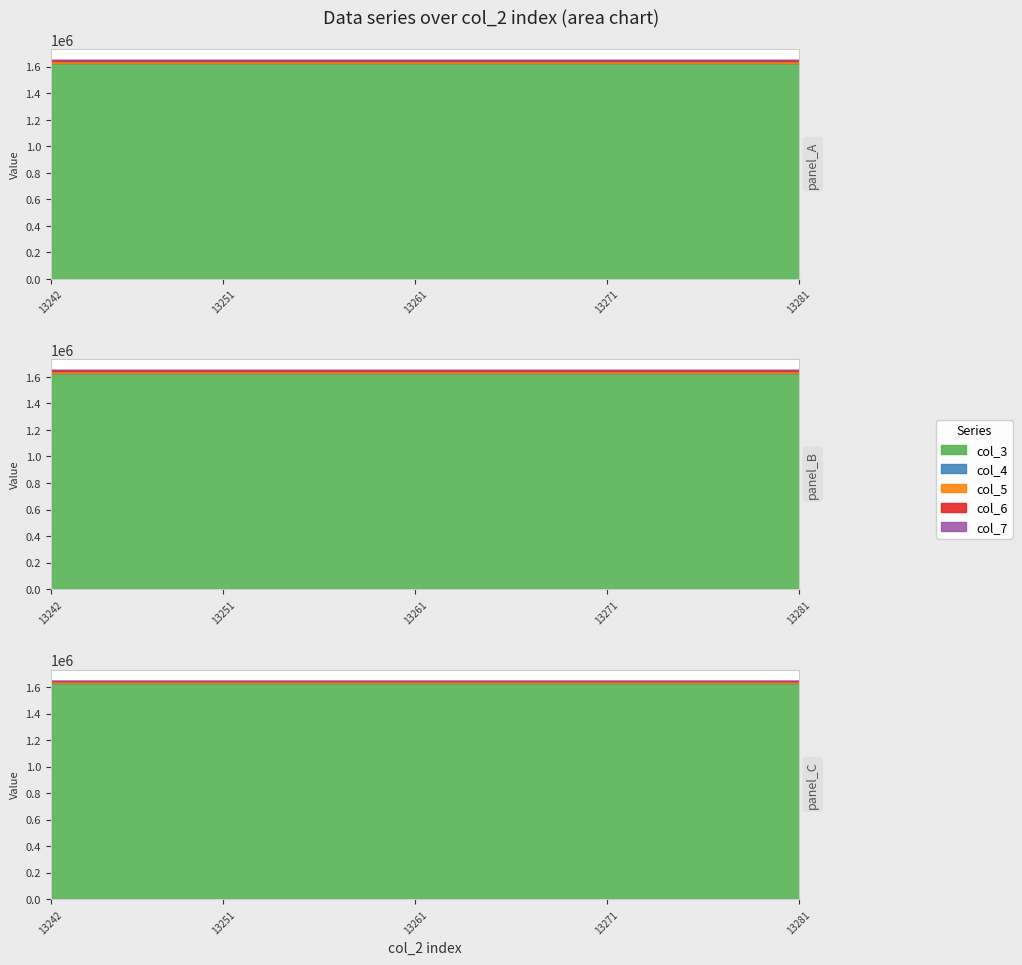

Is the value of col_7 at 13267 greater than the value of col_6 at 13243?

No